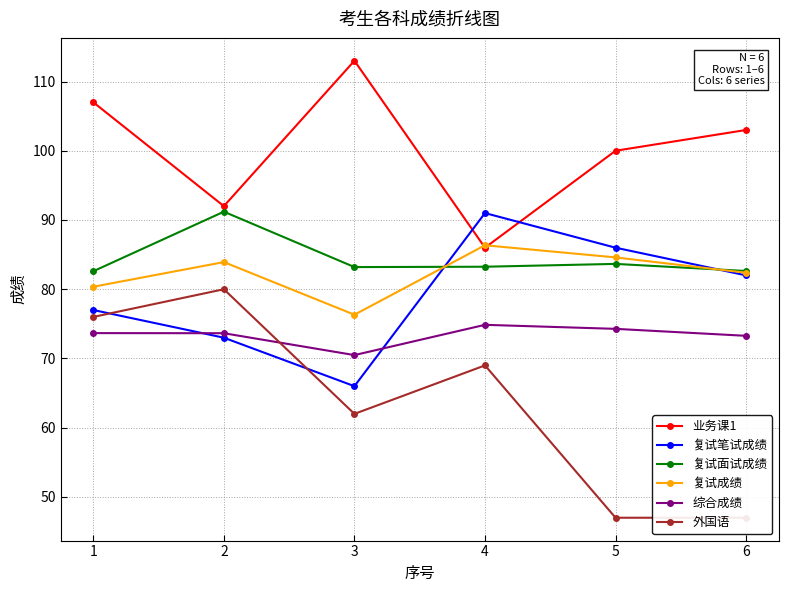

What are all the series names shown in the legend?

业务课1, 复试笔试成绩, 复试面试成绩, 复试成绩, 综合成绩, 外国语